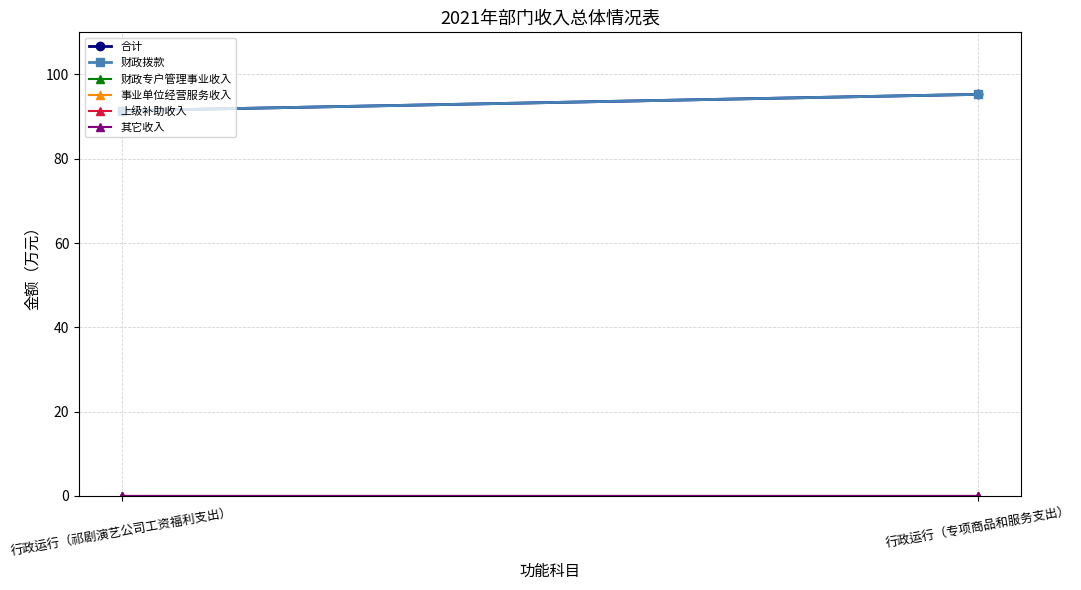

What is the difference between the 合计 values at 行政运行（祁剧演艺公司工资福利支出） and 行政运行（专项商品和服务支出）?

3.9